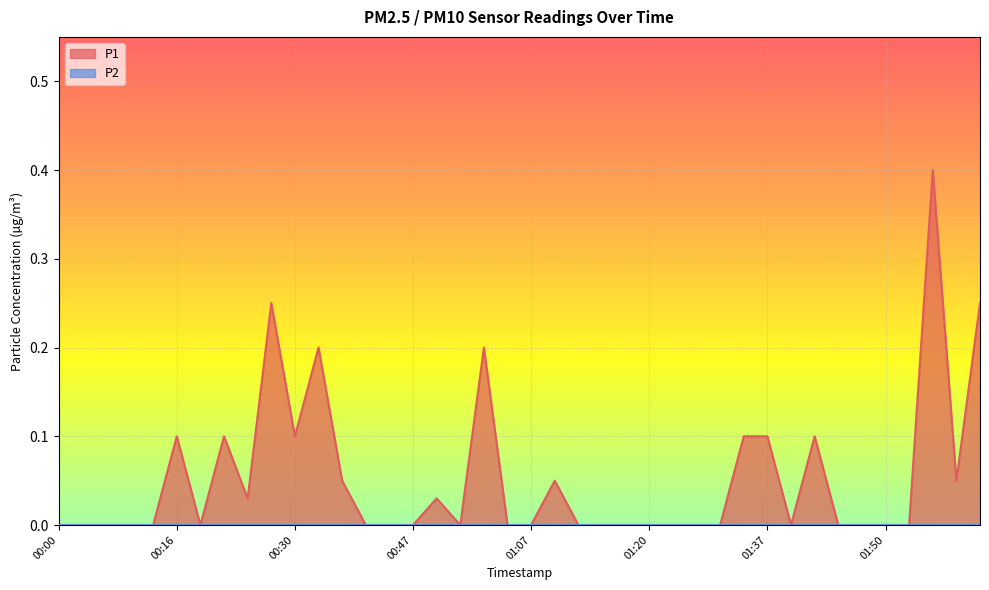

What is the greatest value displayed?

0.4